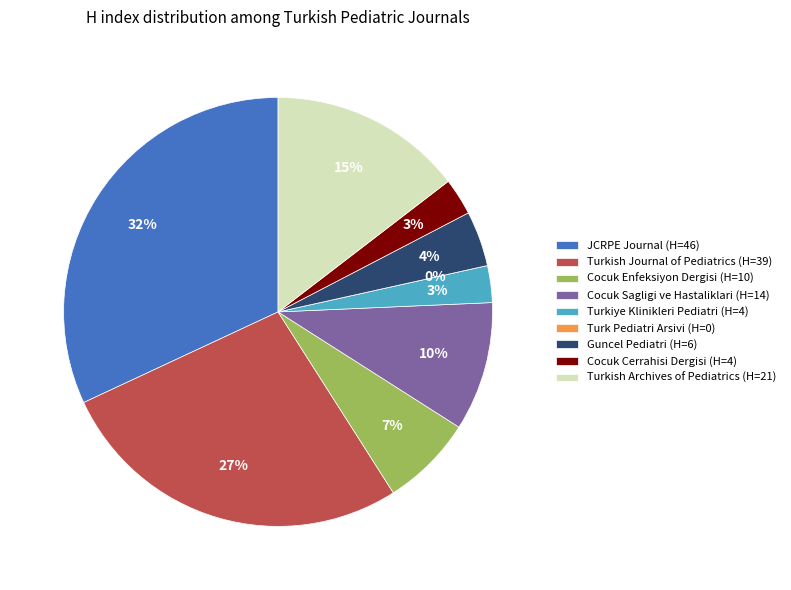

Is there a majority slice in this chart?

No